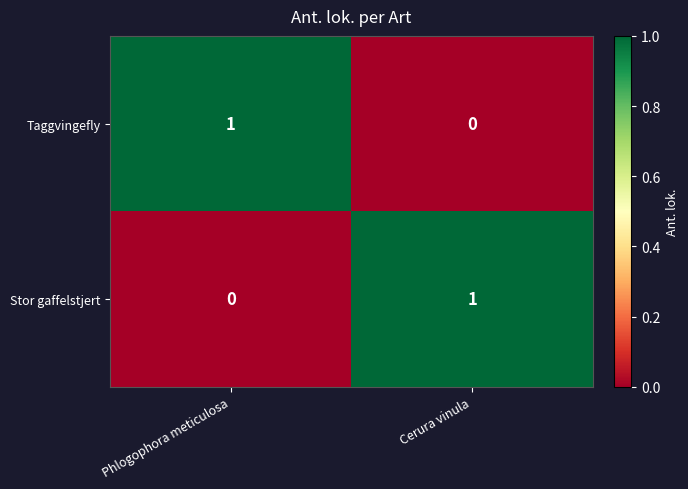

Is the value of Stor gaffelstjert at Cerura vinula greater than the value of Taggvingefly at Cerura vinula?

Yes